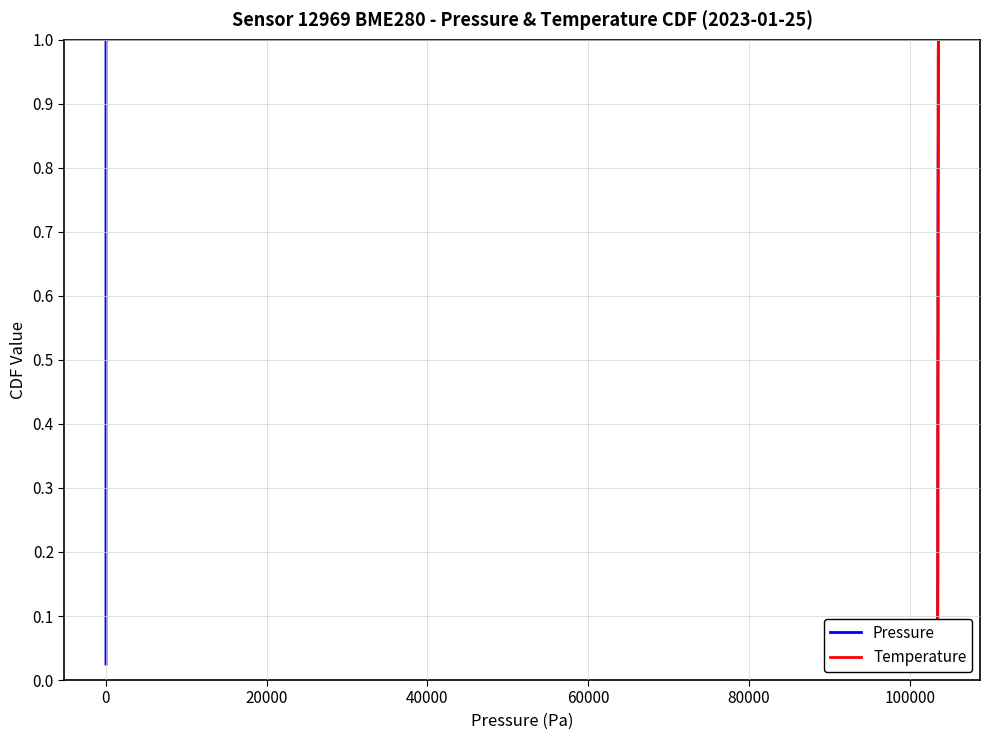

How many lines are shown in the chart?

2